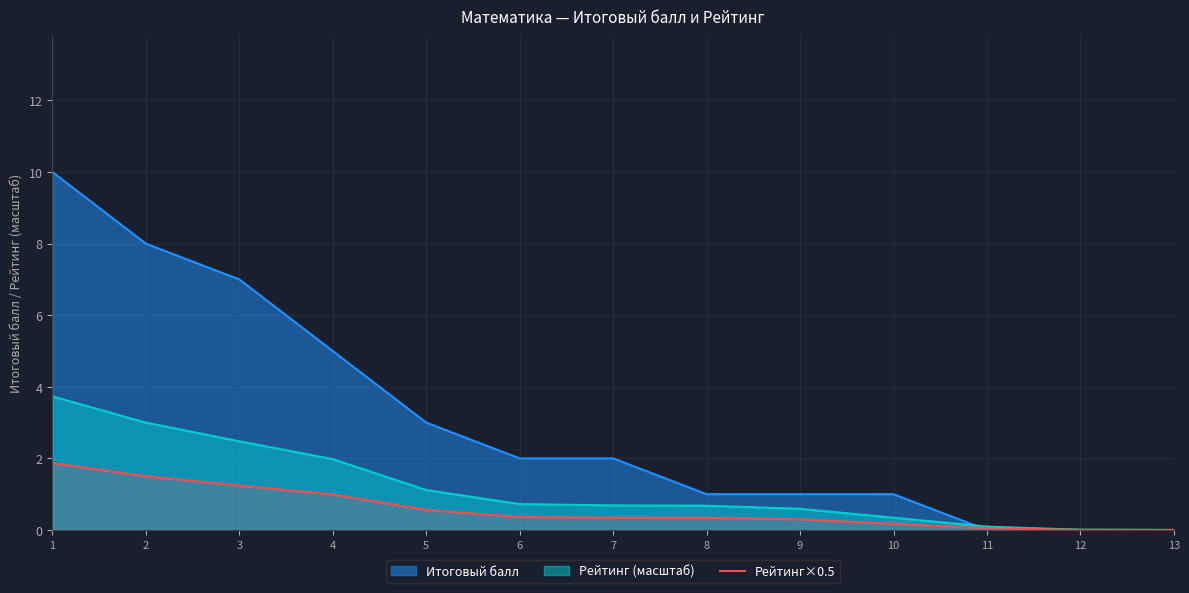

Between 8 and 12, which series saw the biggest shift?

Итоговый балл